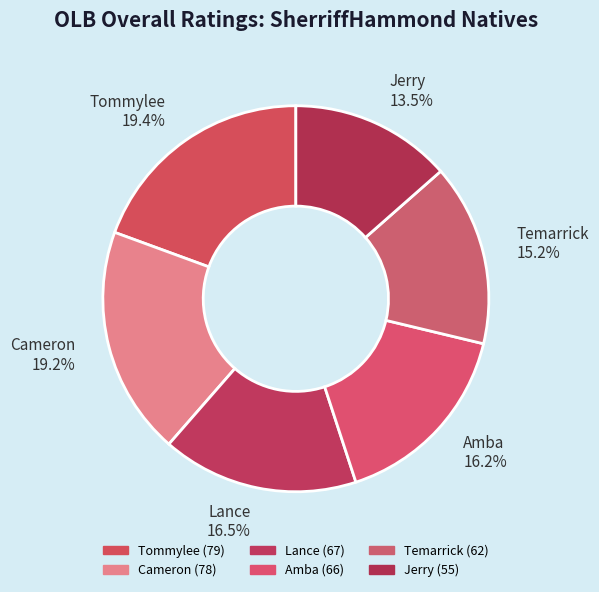

To the nearest percent, what is the average slice percentage?

17%